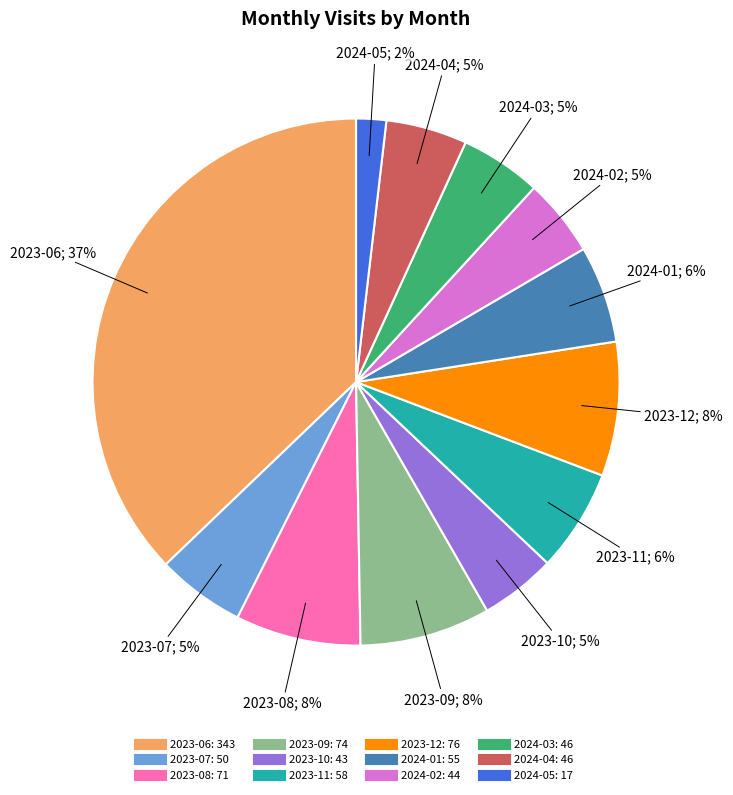

How many slices are in this pie chart?

12